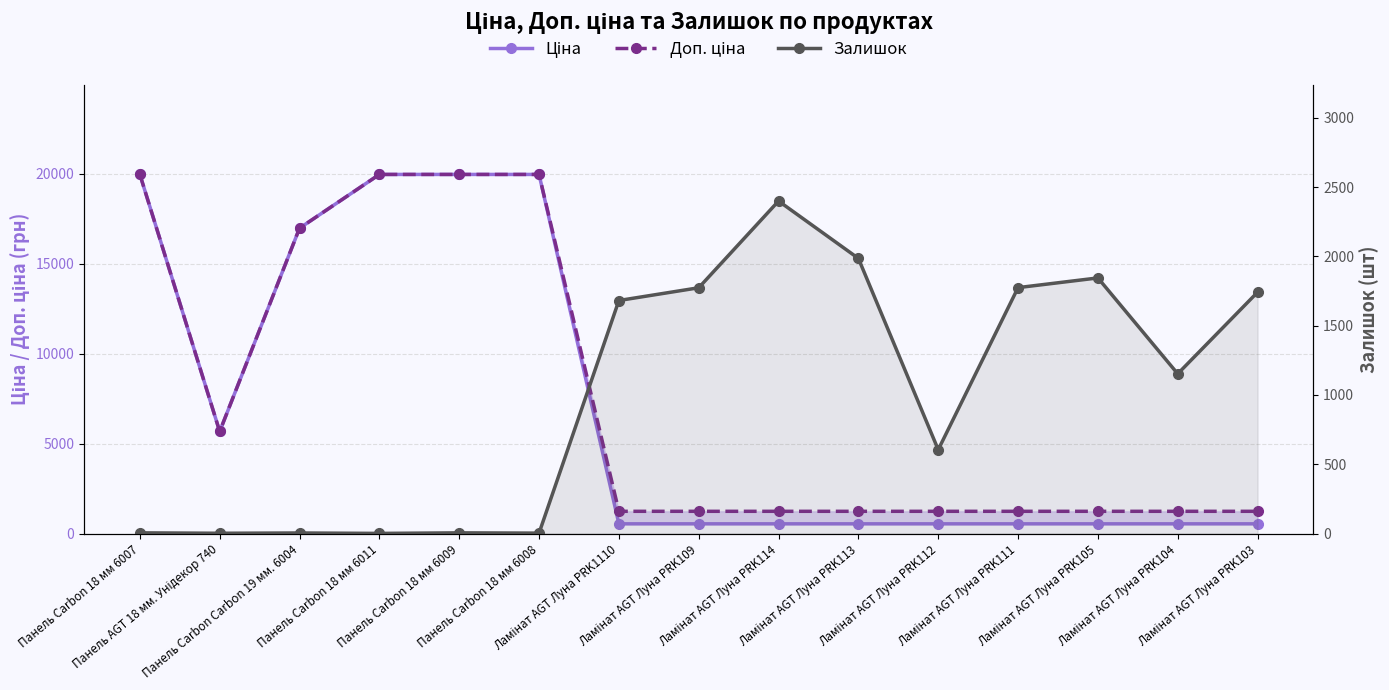

Rank the series by their maximum value, from lowest to highest.

Залишок, Ціна, Доп. ціна